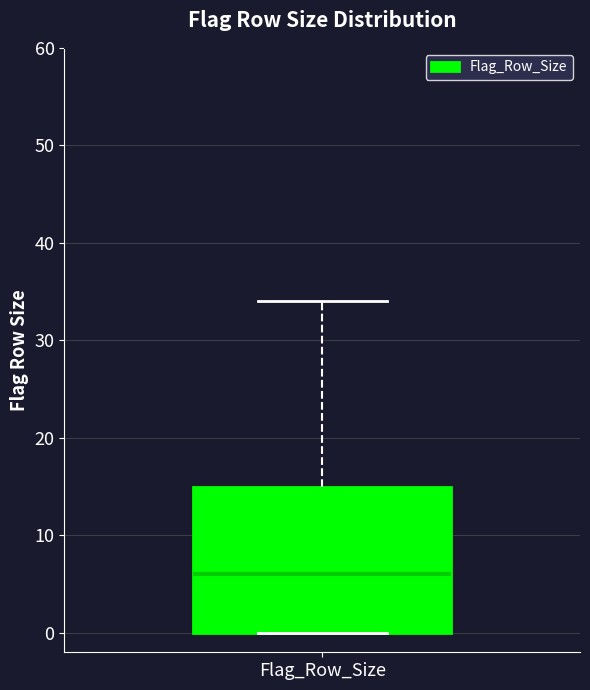

Read this box plot against the y-axis: the position of the median line, the range covered by the box, and the ends of both whiskers. The values are not printed on the chart, so give them approximately, as read against the axis.

median 6, box 0 to 15, whiskers 0 to 34